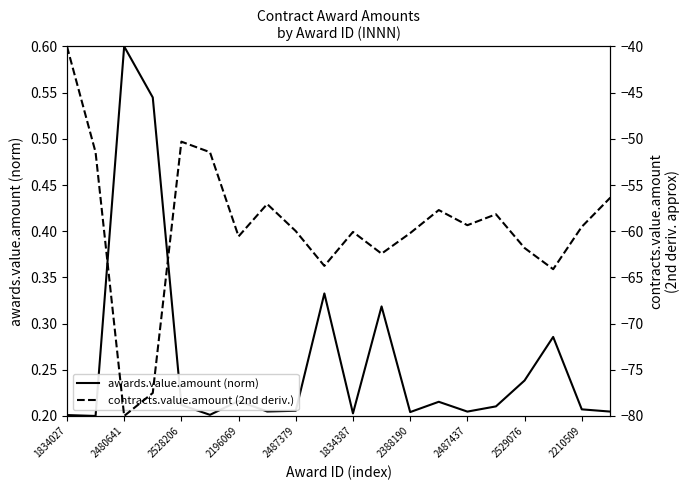

What are all the series names shown in the legend?

awards.value.amount (norm), contracts.value.amount (2nd deriv.)